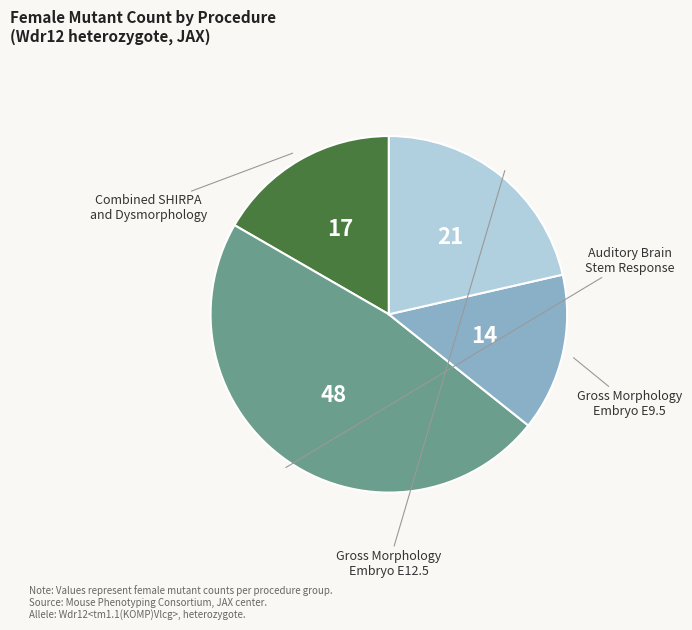

Does any single category account for the majority?

No